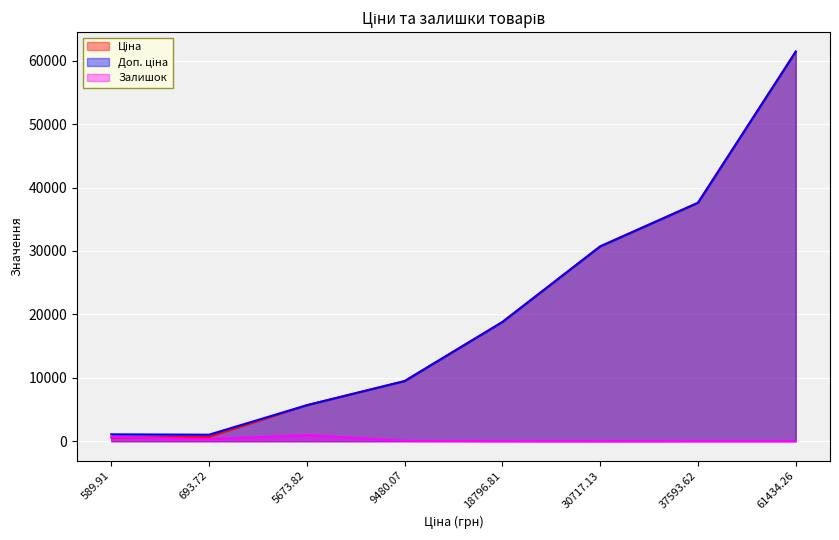

Count the number of categories in the chart.

8